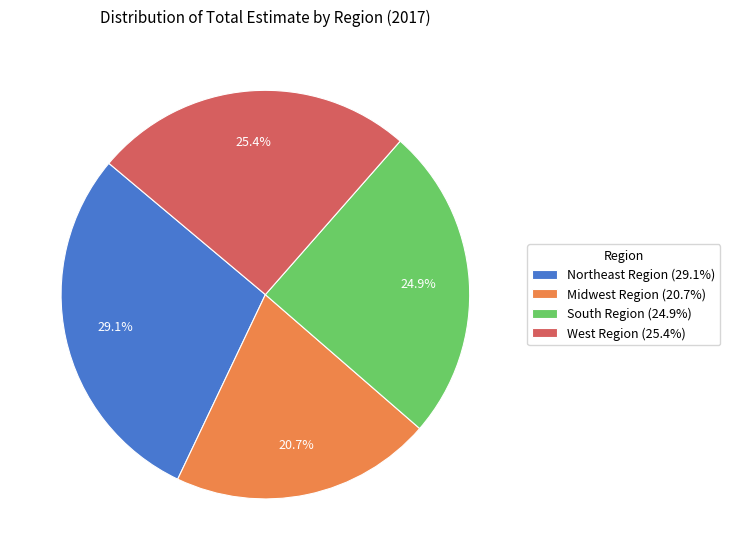

Which slice is the largest?

Northeast Region